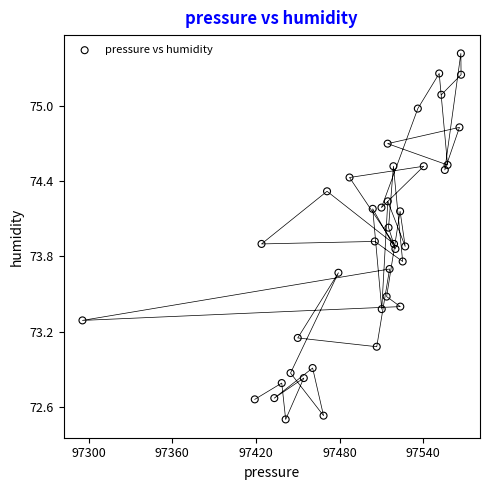

What is the range of Y values (max minus min)?

2.9